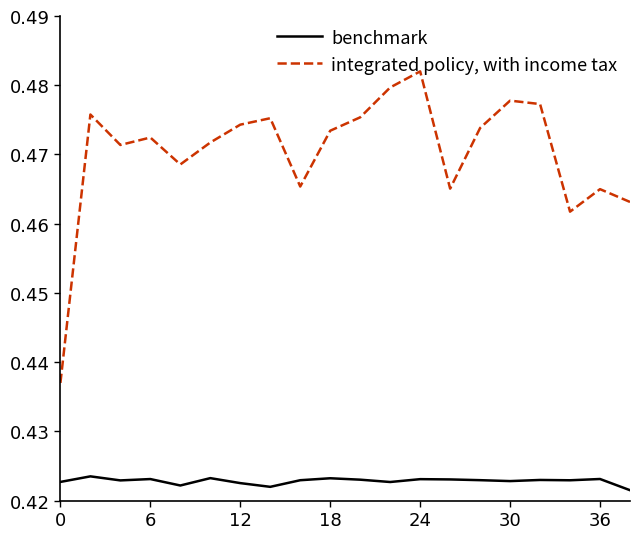

In benchmark, how many points are lower than both neighbors (excluding endpoints)?

6